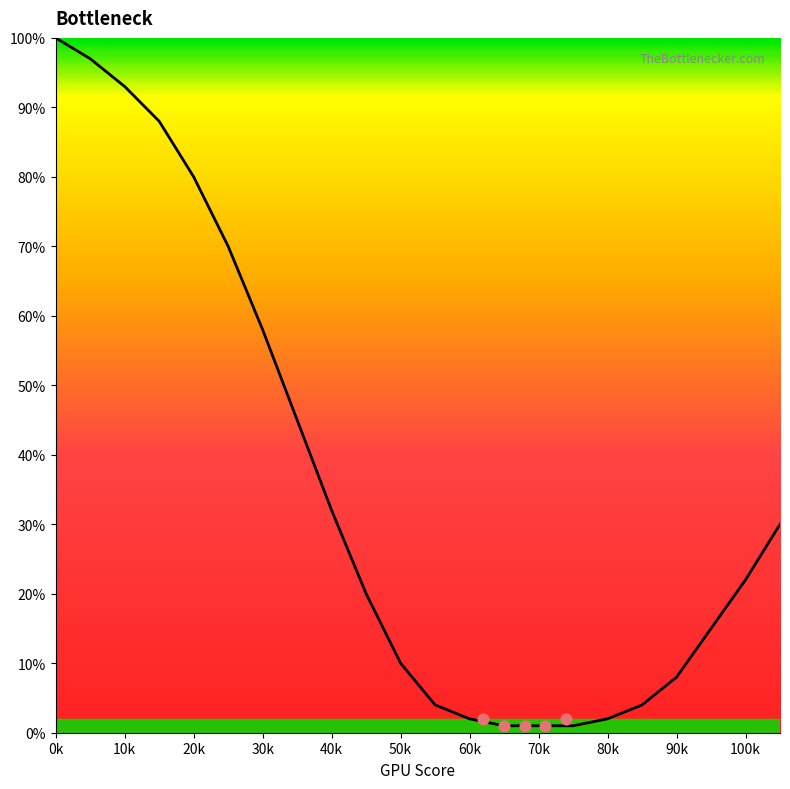

Which has a higher value, 25 or 75?

25